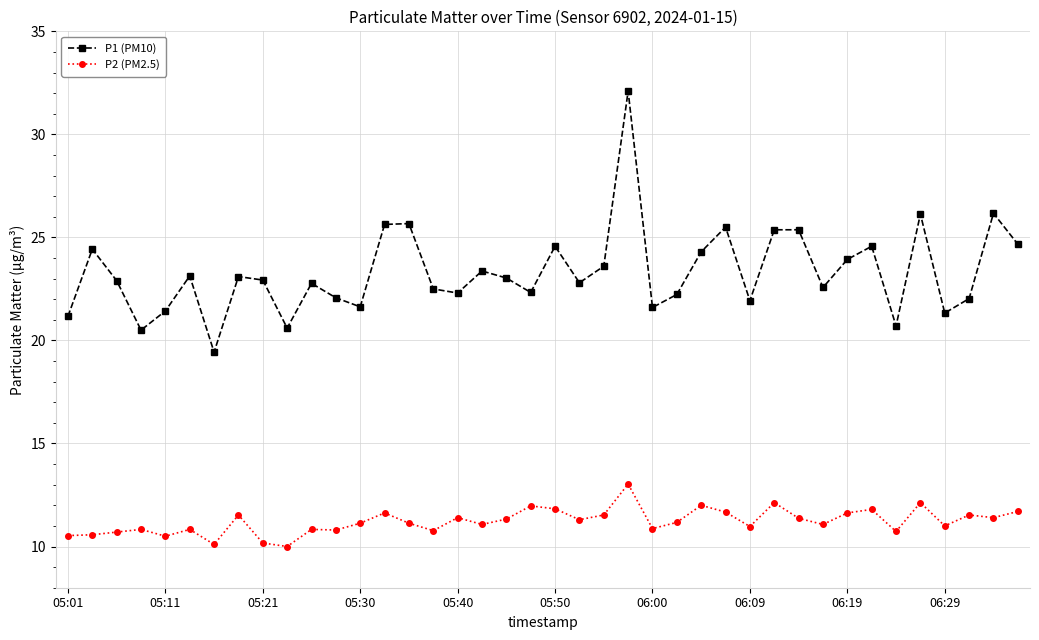

What is the minimum value for P1 (PM10)?

19.4